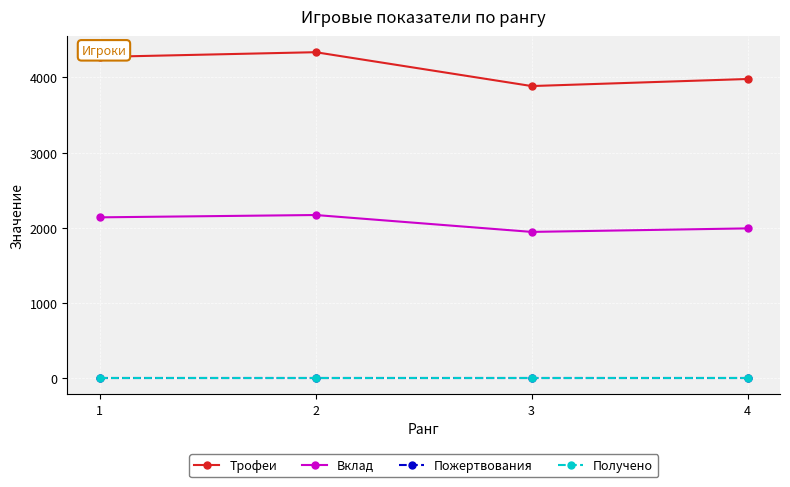

Rank the categories by Вклад value from highest to lowest.

2, 1, 4, 3